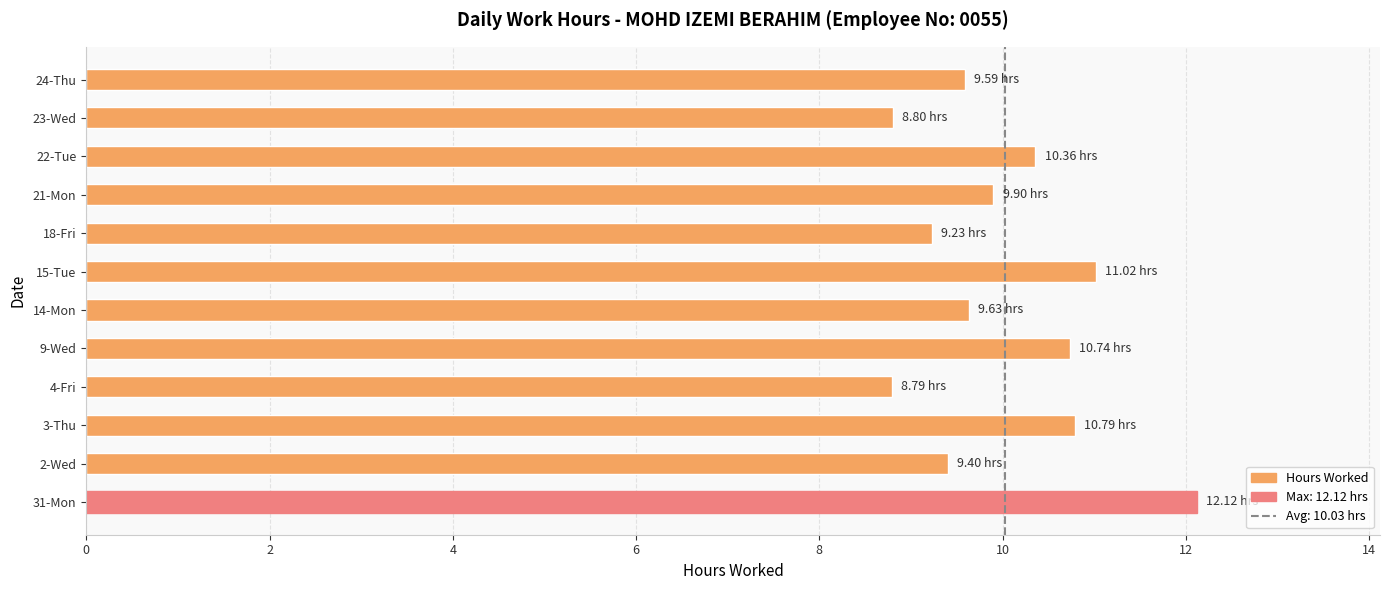

What is the sum of all values?

120.4